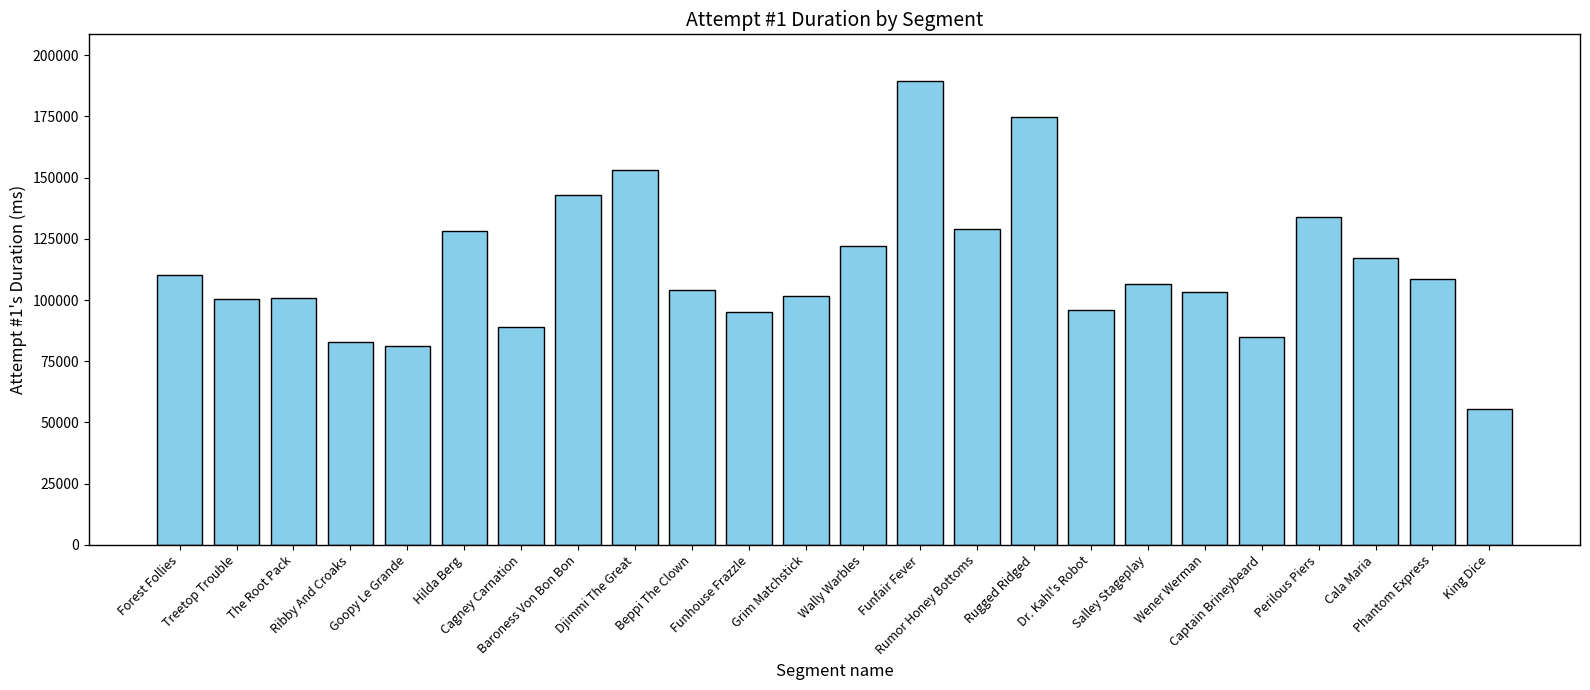

What is the difference between the maximum and second lowest values?

108242